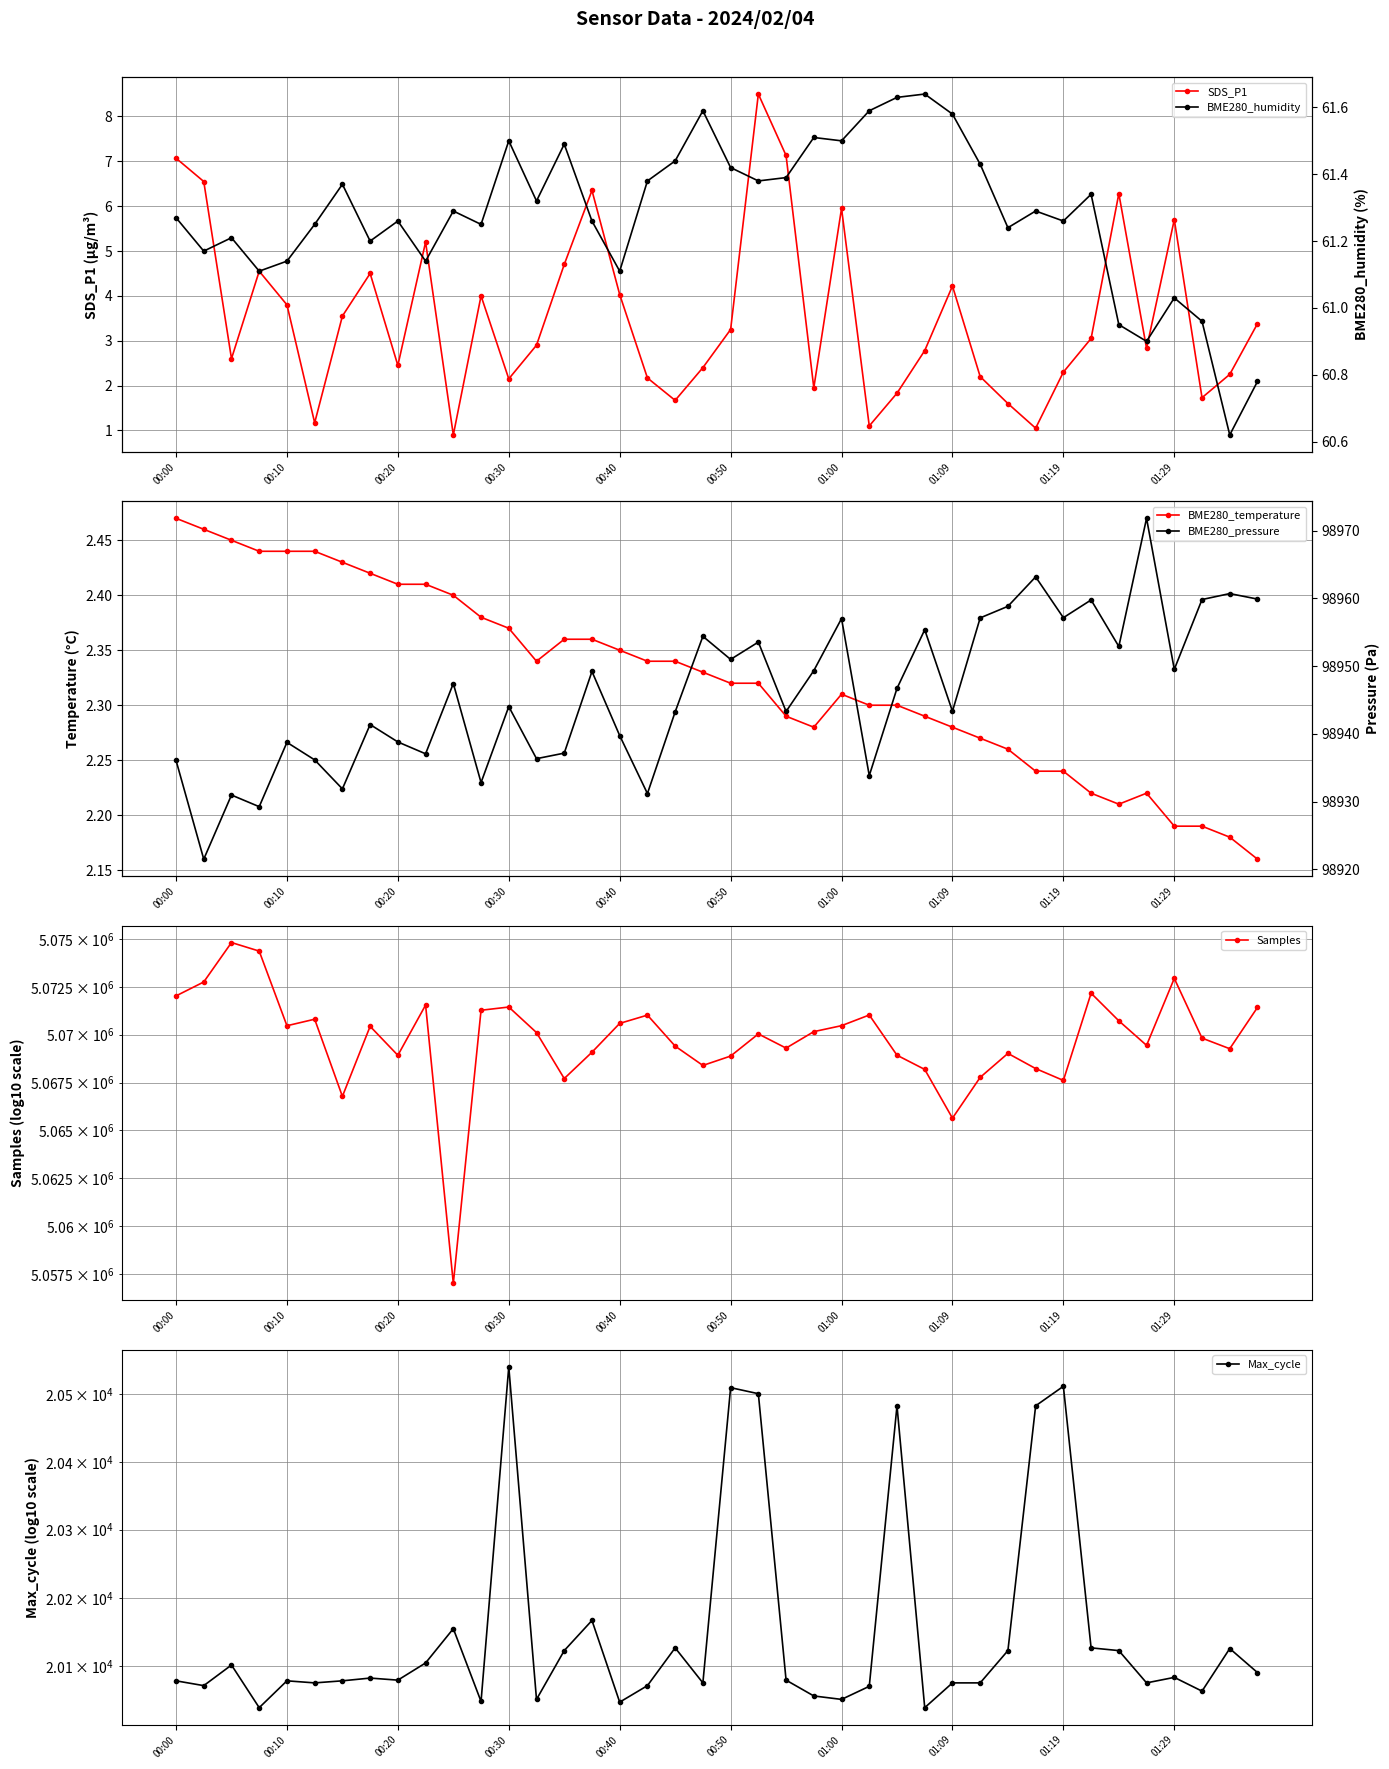

Which series has the largest range (max minus min)?

Samples